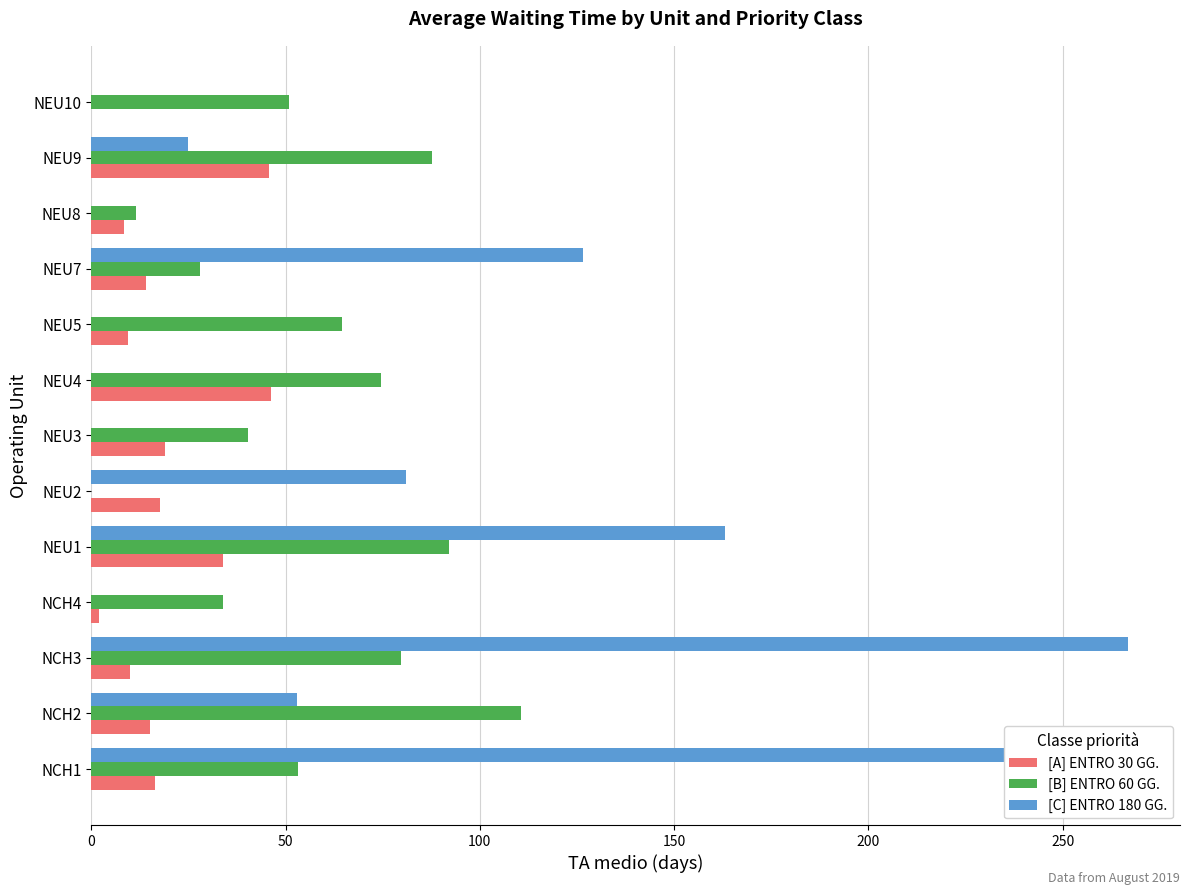

The value of [B] ENTRO 60 GG. at NEU9 is 87.7. True or false?

True